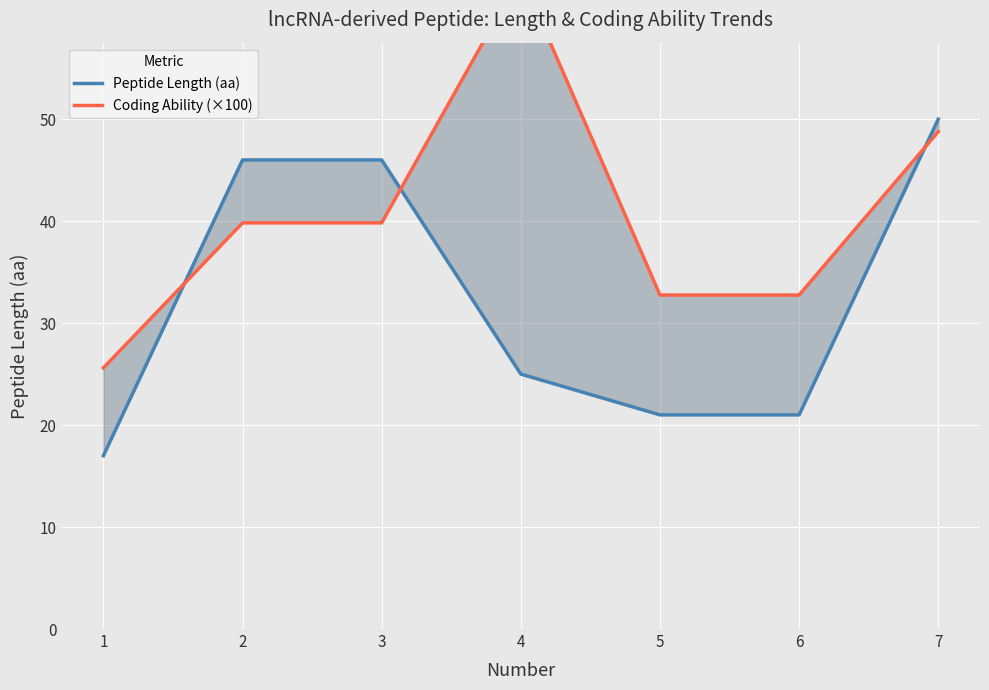

How many series are shown in this chart?

2